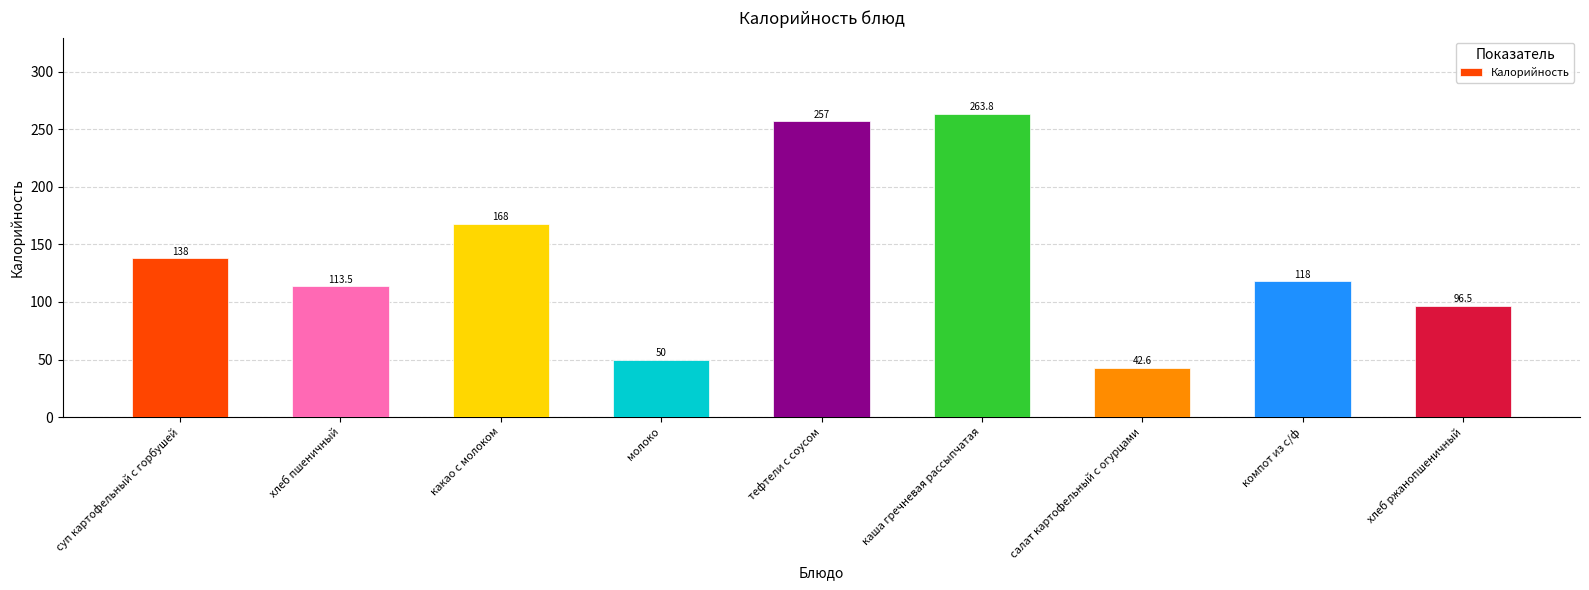

Between тефтели с соусом and суп картофельный с горбушей, which is larger?

тефтели с соусом